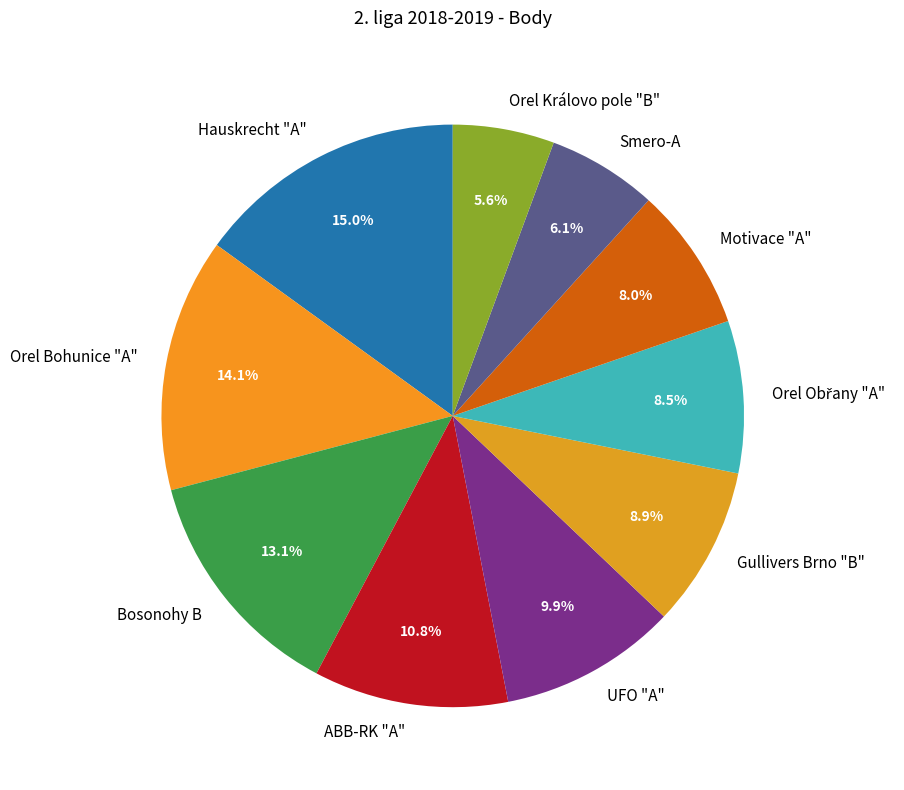

Does any single category account for the majority?

No